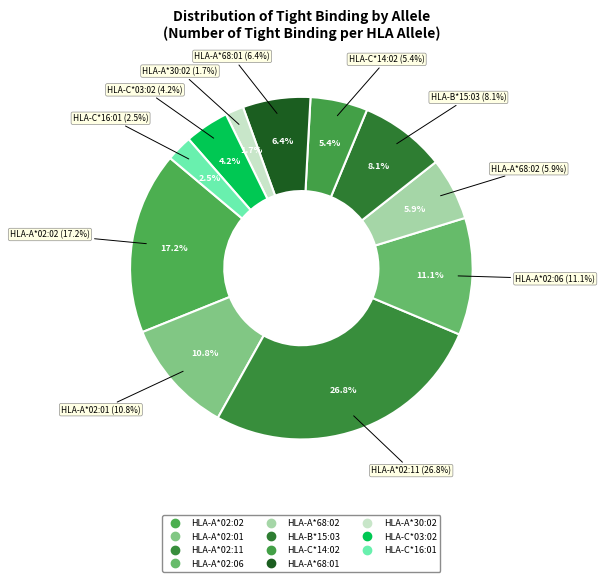

What percentage is the HLA-A*02:06 slice, to the nearest percent?

11%